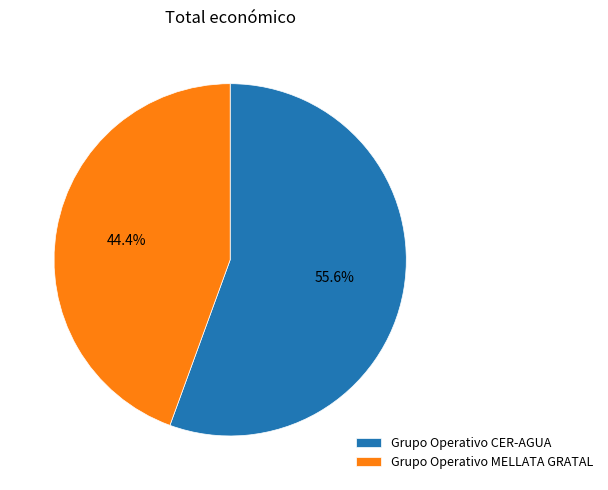

Combined, do Grupo Operativo MELLATA GRATAL and Grupo Operativo CER-AGUA account for over 50%?

Yes